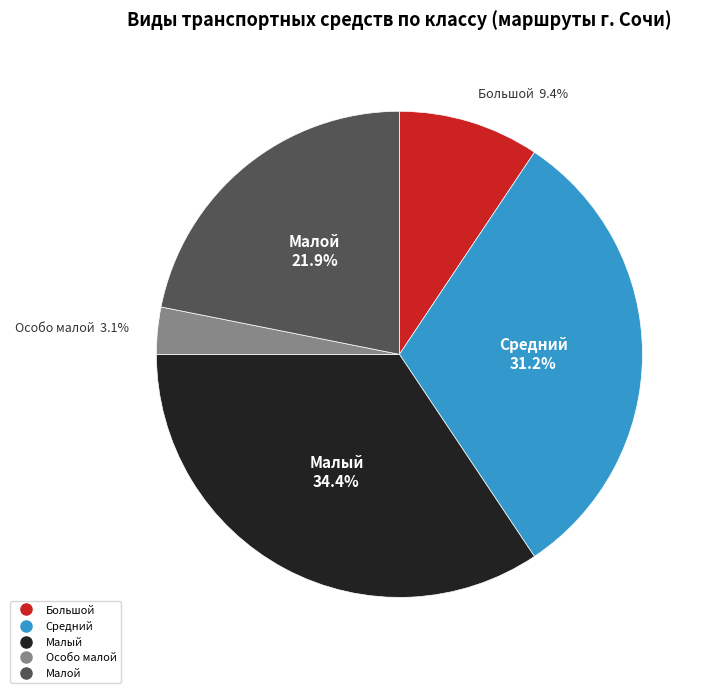

To the nearest percent, what portion does Малой represent?

22%